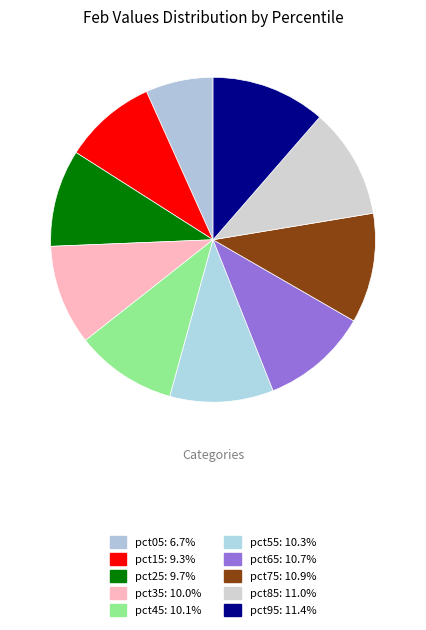

Which category has the biggest portion of the pie?

pct95